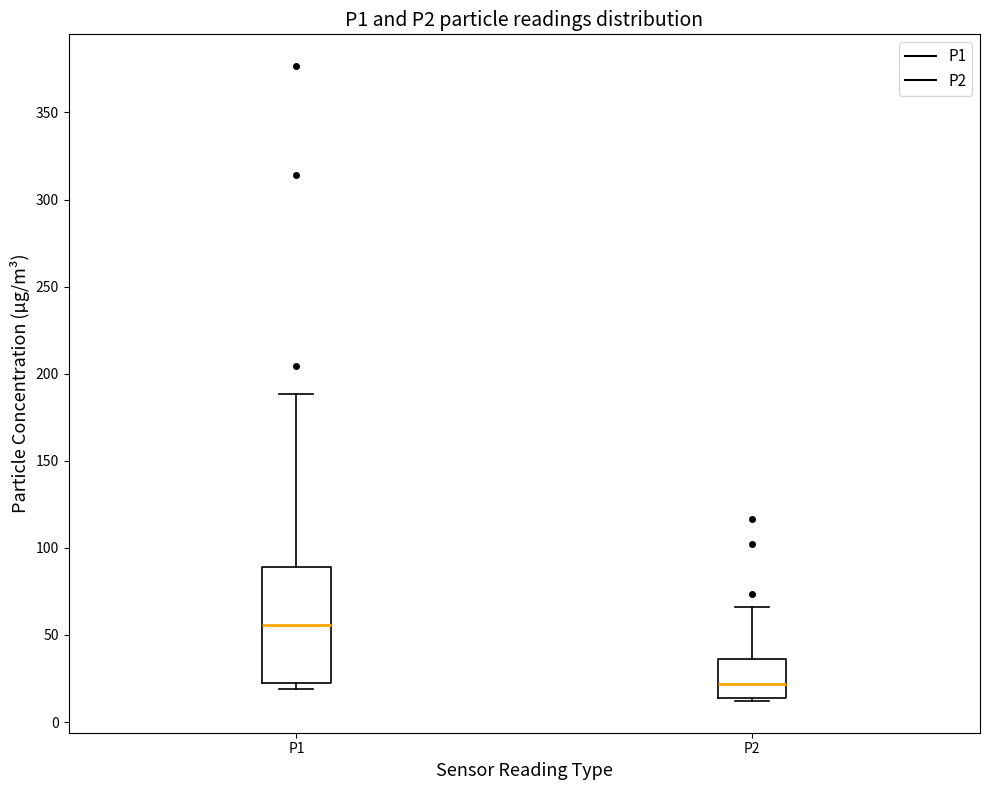

Where is the lower edge of the box for P2 on the y-axis? The values are not printed on the chart, so give them approximately, as read against the axis.

15